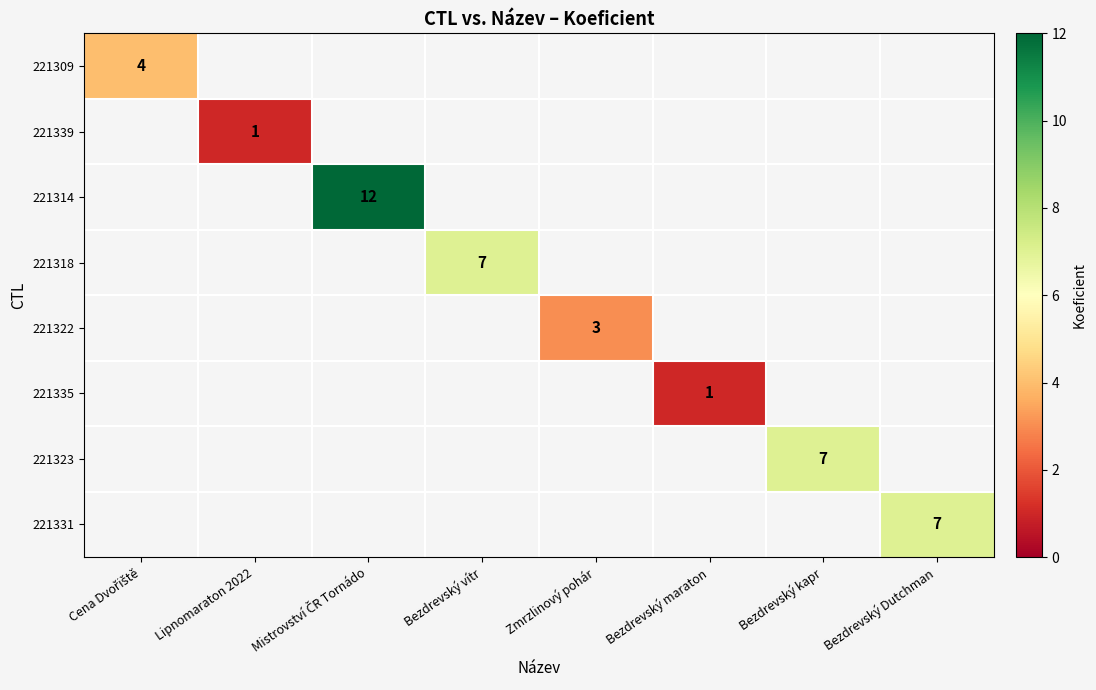

What is the minimum value shown in the chart?

1.0